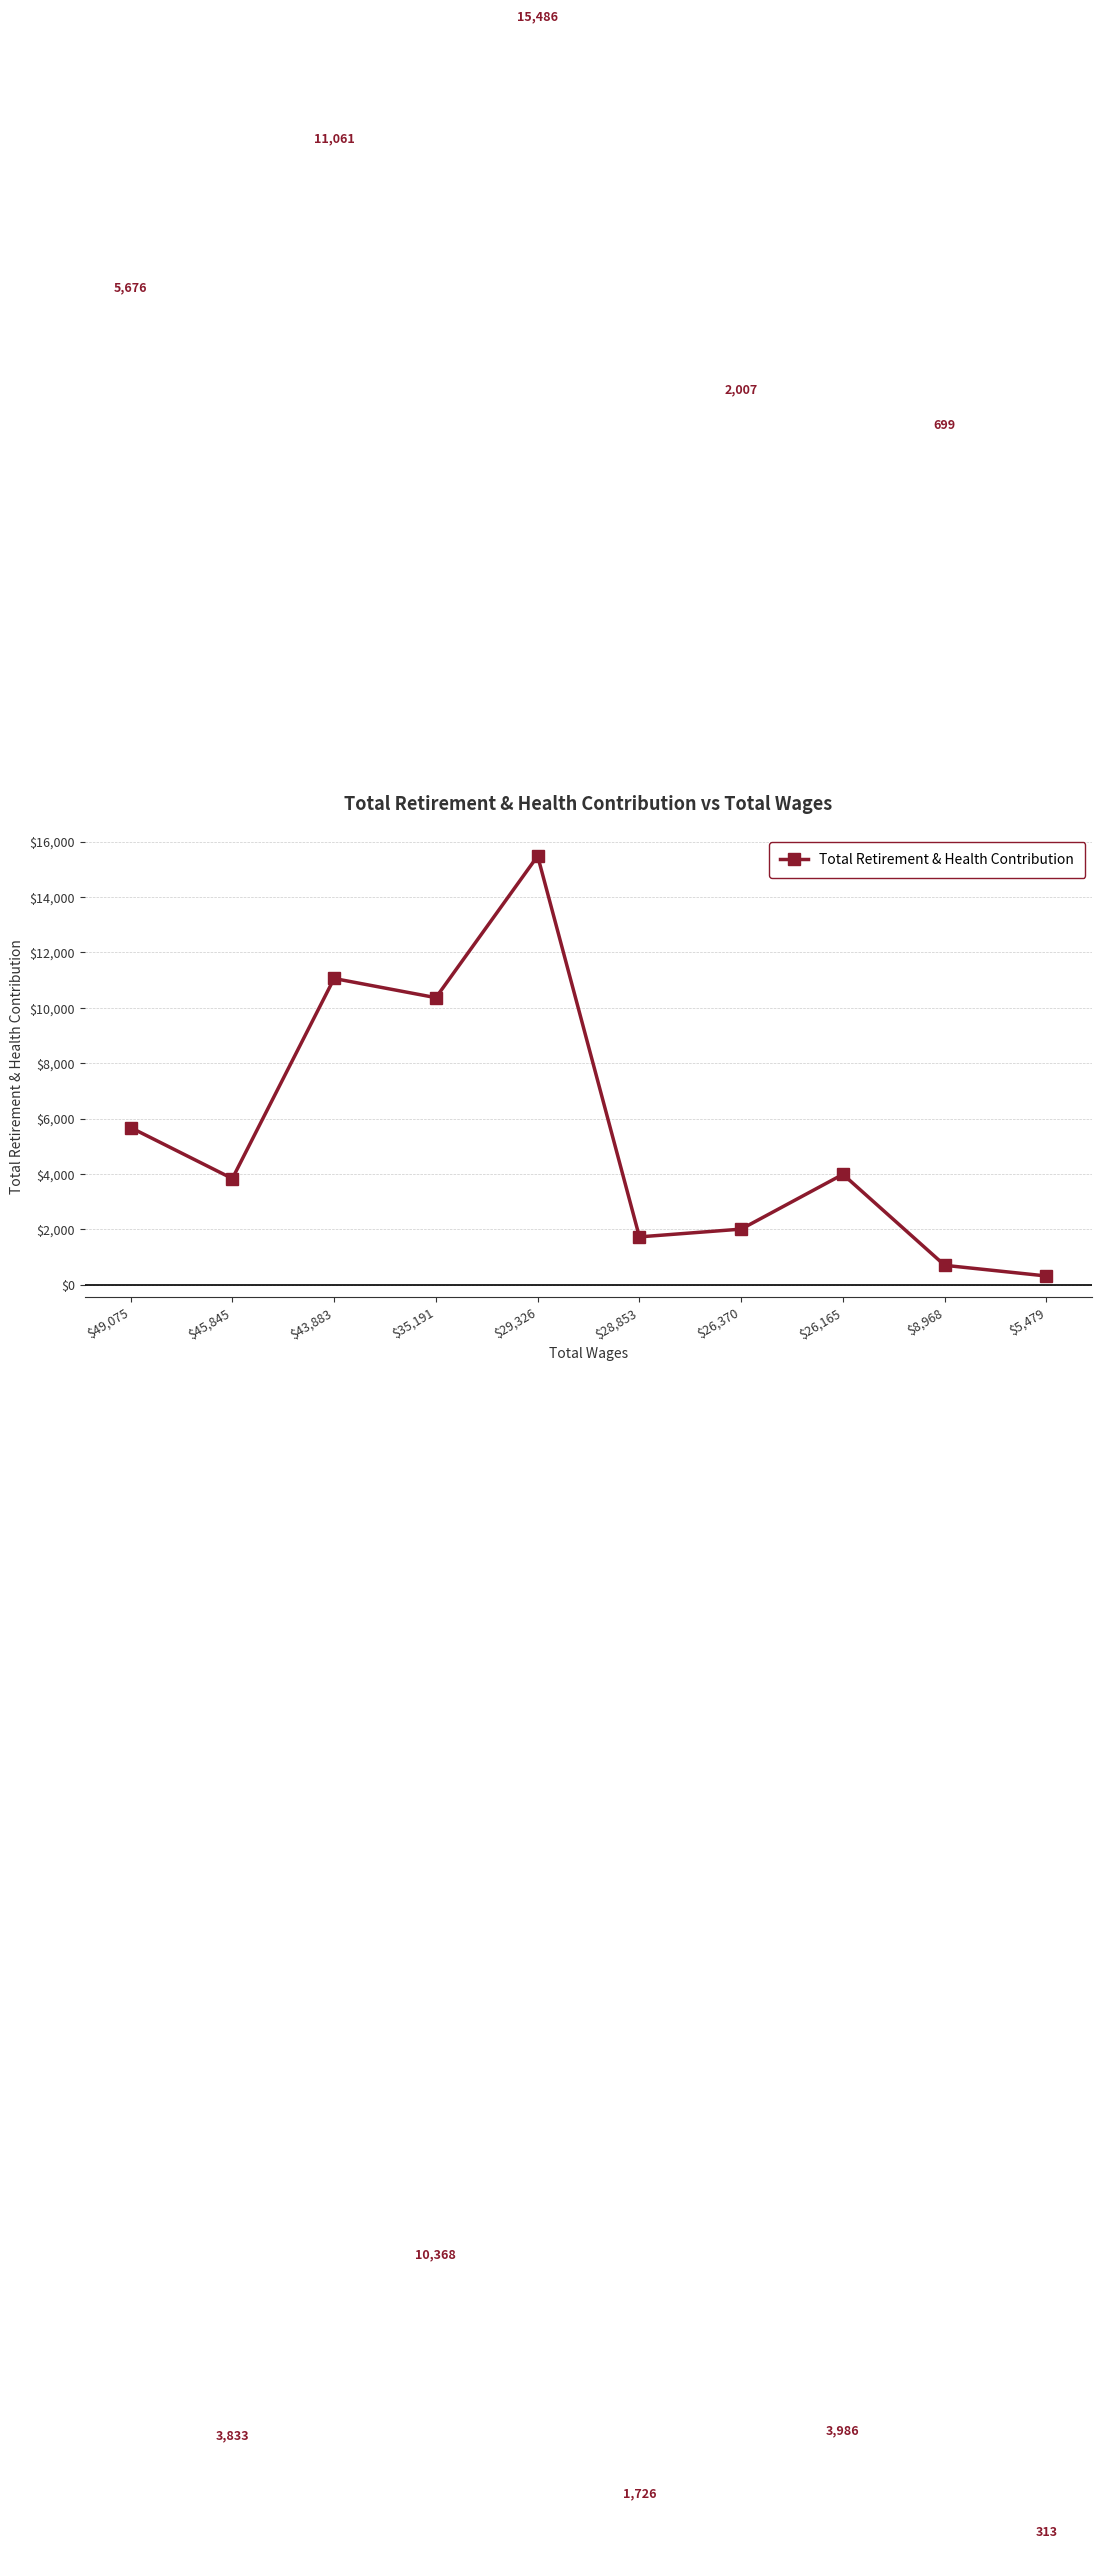

Is it true that the value at $26,165 is 6362?

False